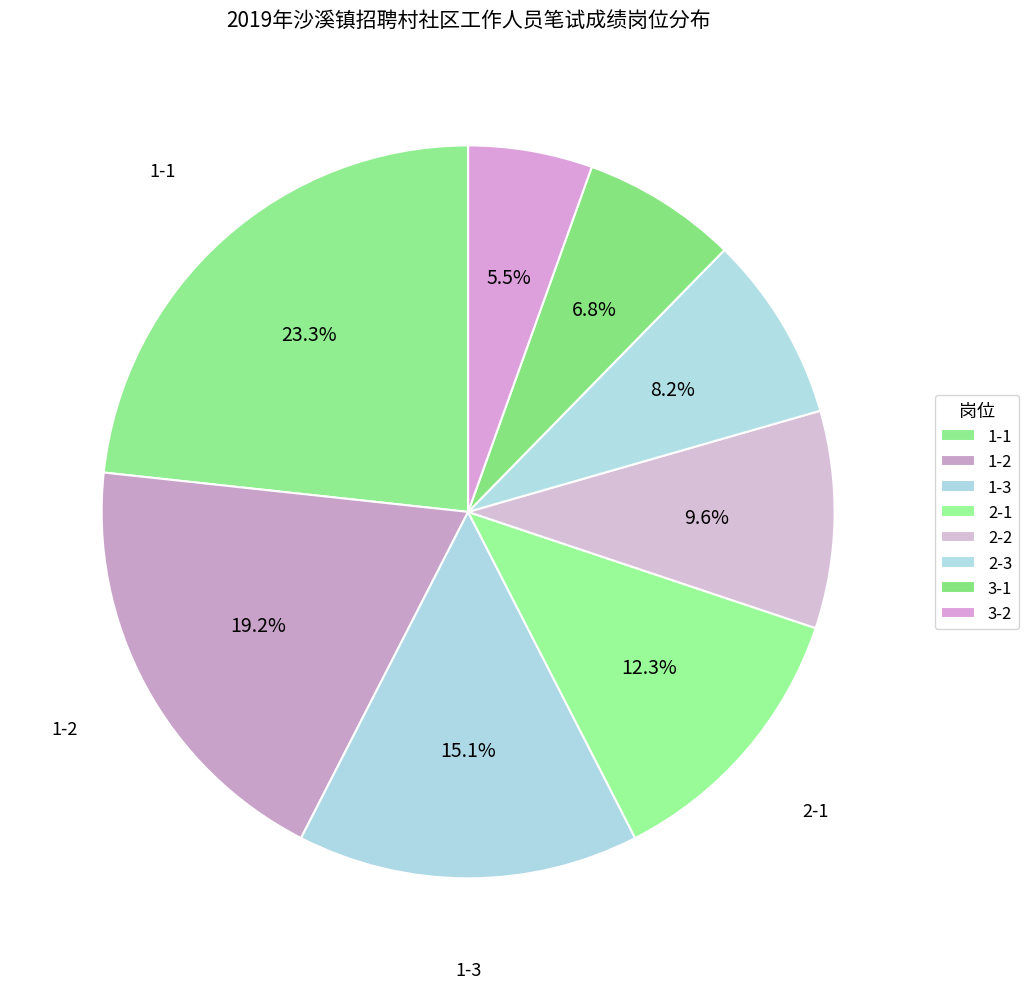

How many segments does this pie chart have?

8